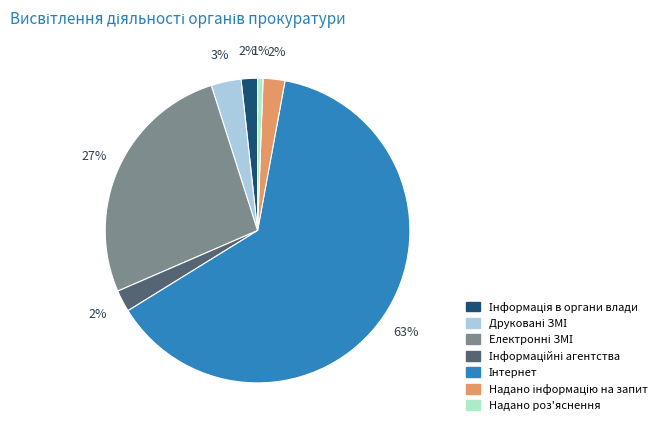

What is the smallest slice in the pie chart?

Надано роз'яснення